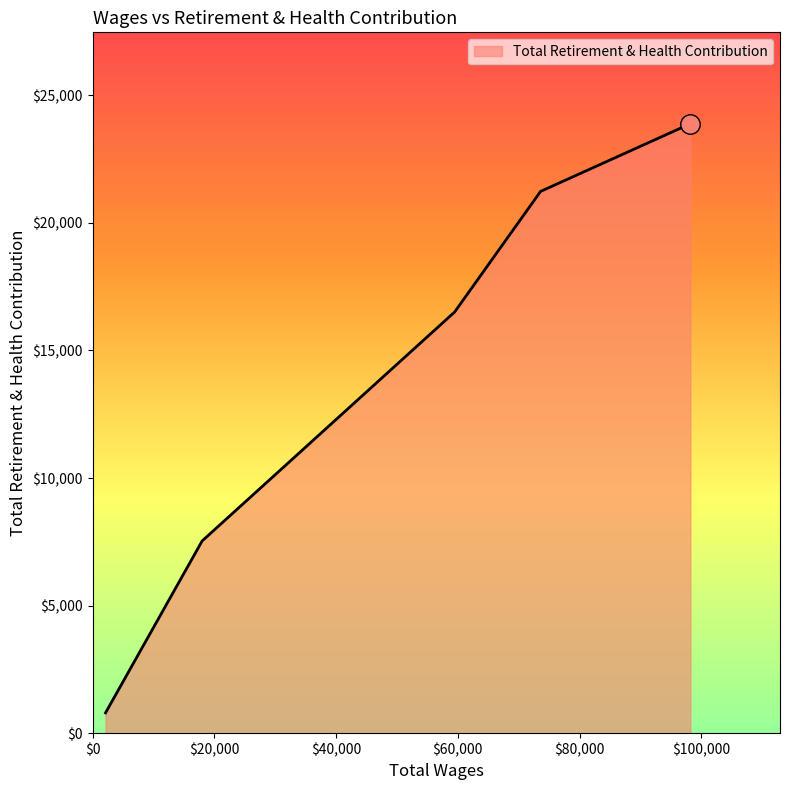

What is the difference between the maximum and minimum values?

23089